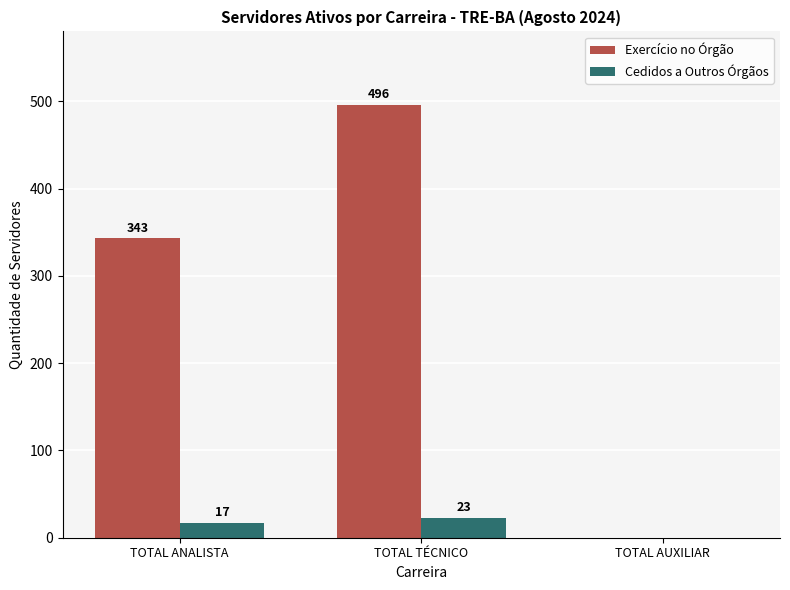

Is it true that Exercício no Órgão equals 496 at TOTAL TÉCNICO?

True